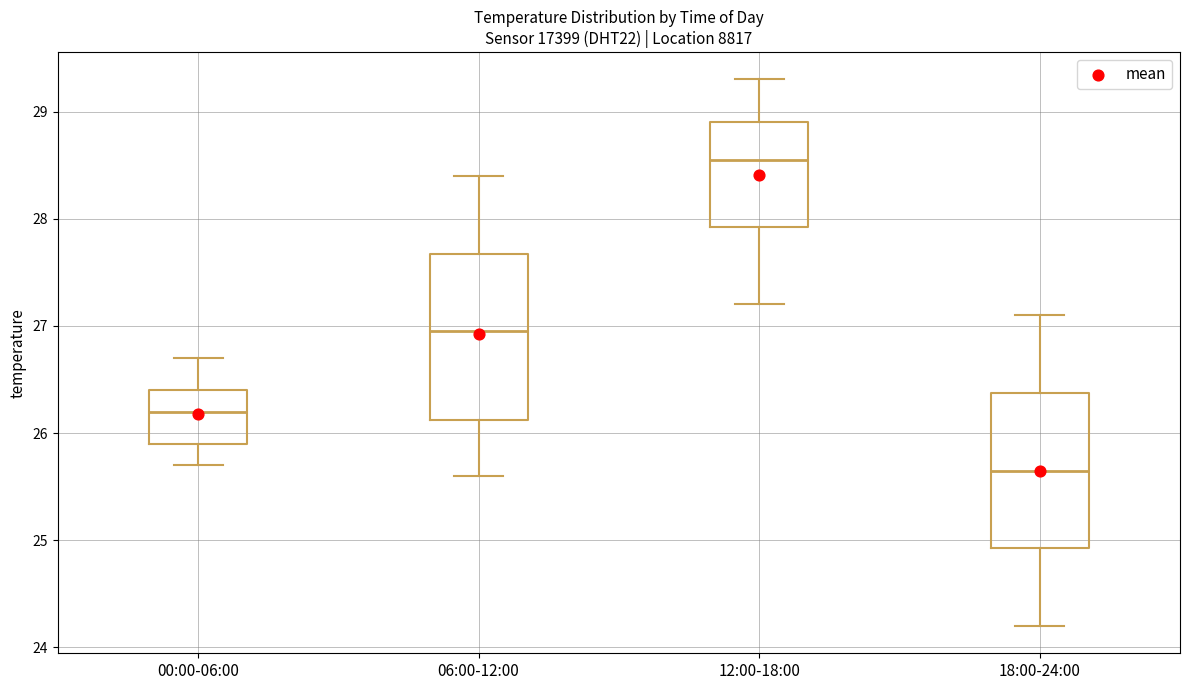

Which box has the highest median line?

12:00-18:00